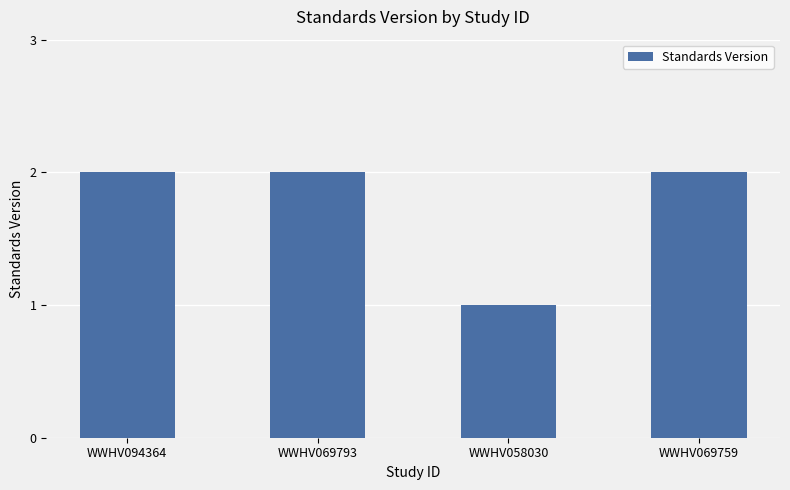

What is the sum of the values at WWHV069759 and WWHV058030?

3